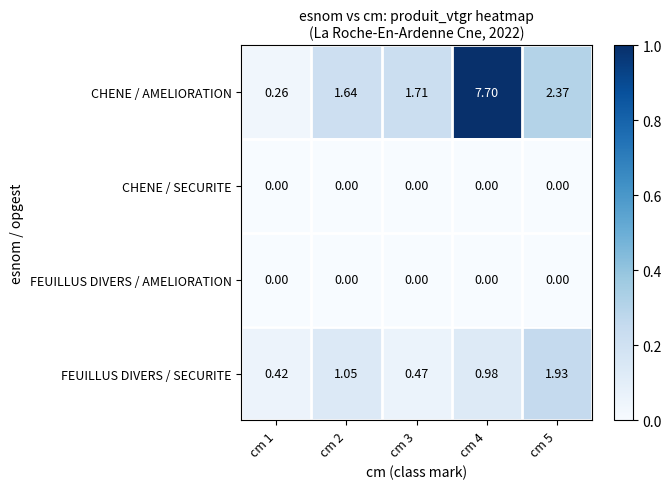

Is the value of CHENE / AMELIORATION at cm 4 greater than the value of FEUILLUS DIVERS / SECURITE at cm 5?

Yes